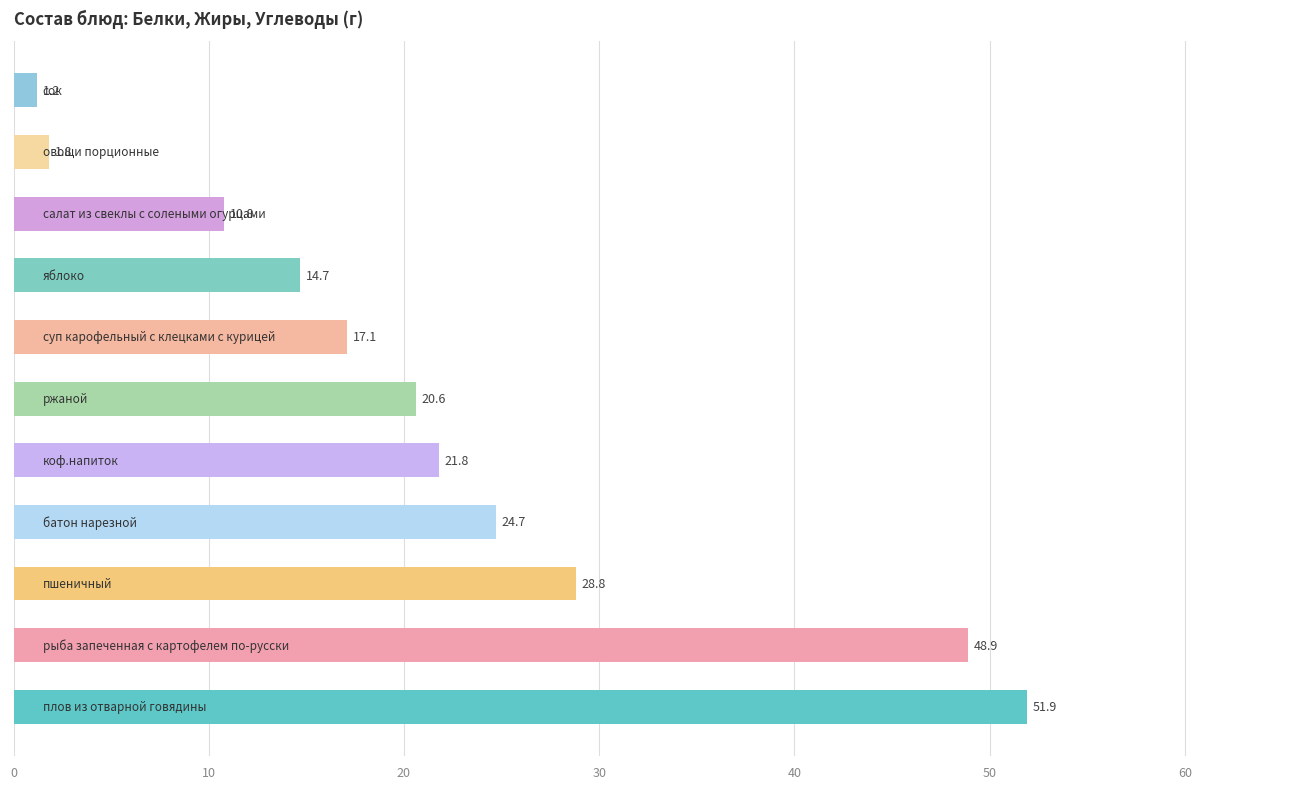

How many values exceed 20?

6